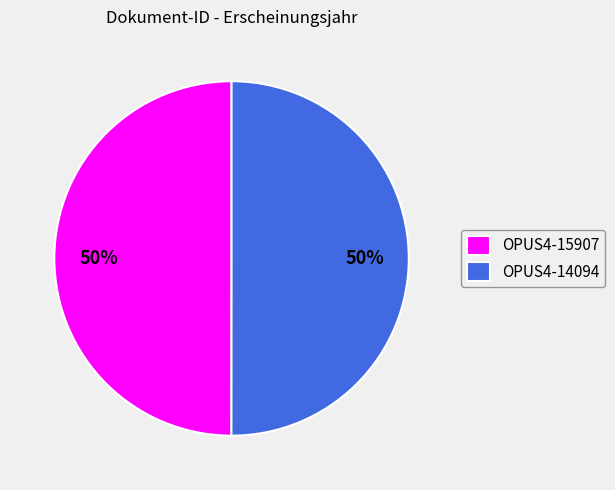

To the nearest percent, what portion does OPUS4-15907 represent?

50%